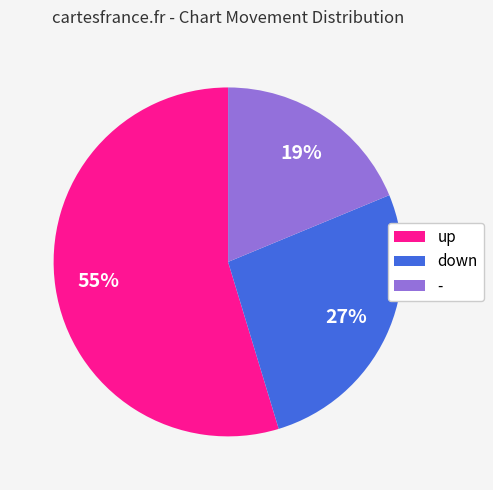

To the nearest percent, what is the average slice percentage?

33%